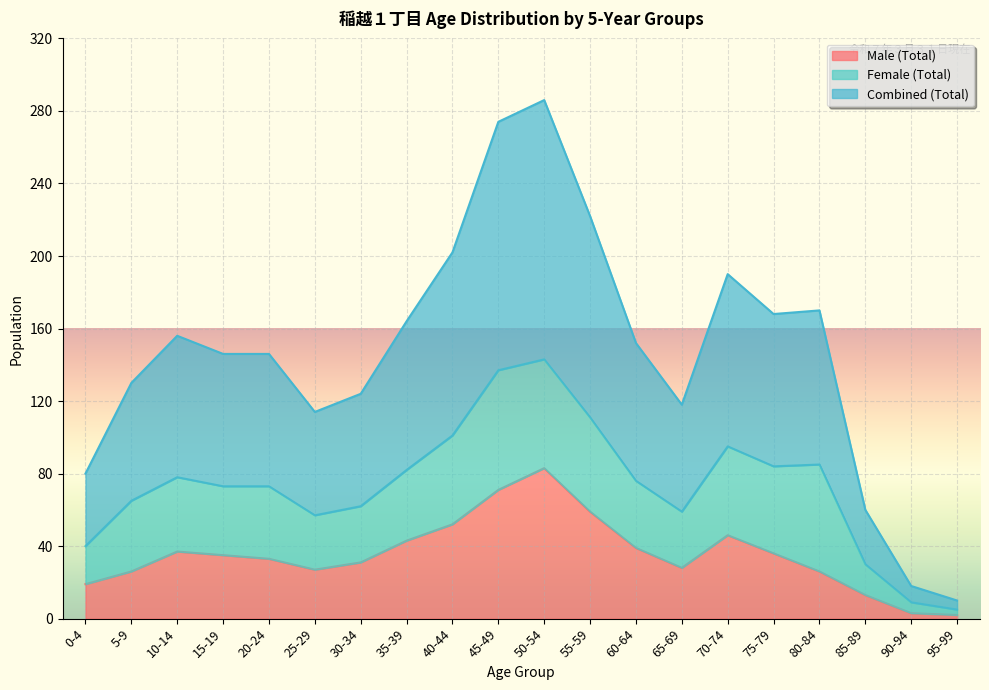

How many lines are shown in the chart?

3